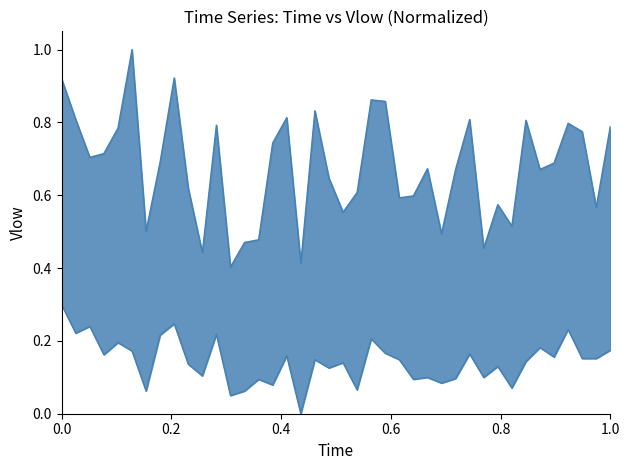

What is the sum of all P2_lower values?

5.7